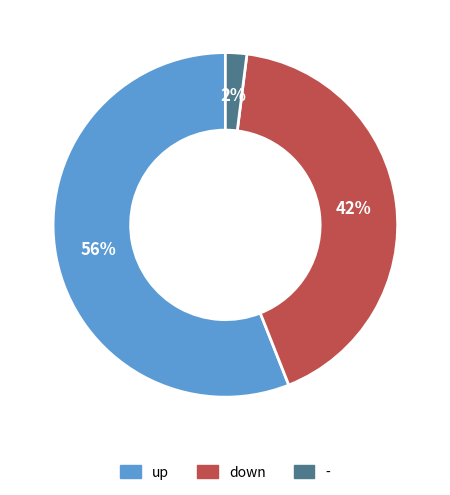

To the nearest percent, what is the average slice percentage?

33%